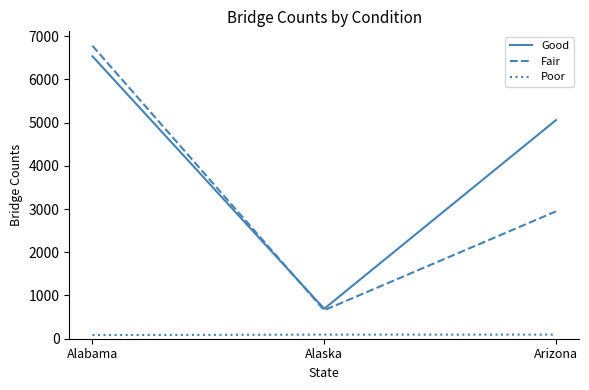

Which series has the widest spread of values?

Fair